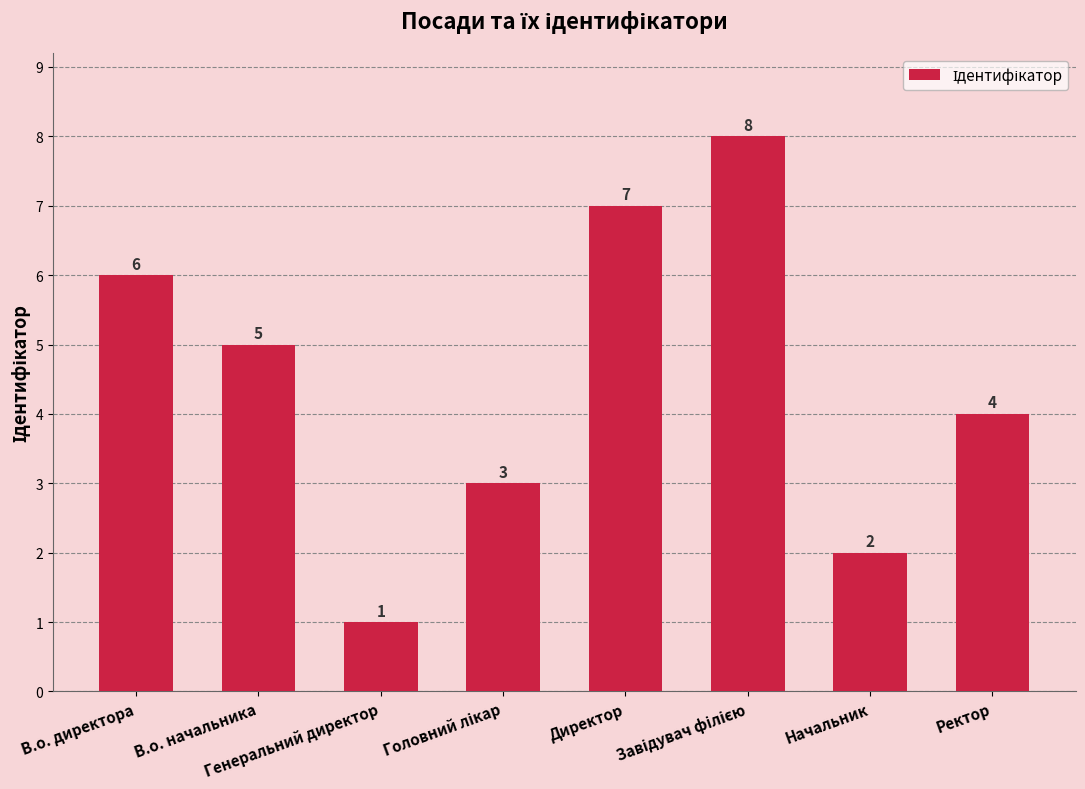

The value at Генеральний директор is 2. True or false?

False